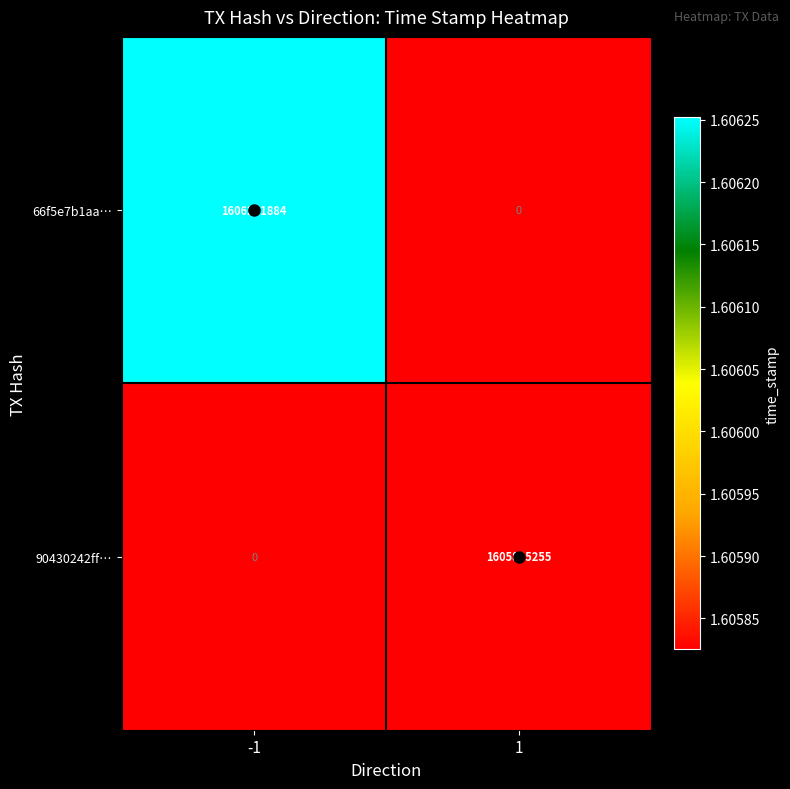

Is the value of 90430242ff… at 1 greater than the value of 66f5e7b1aa… at -1?

No